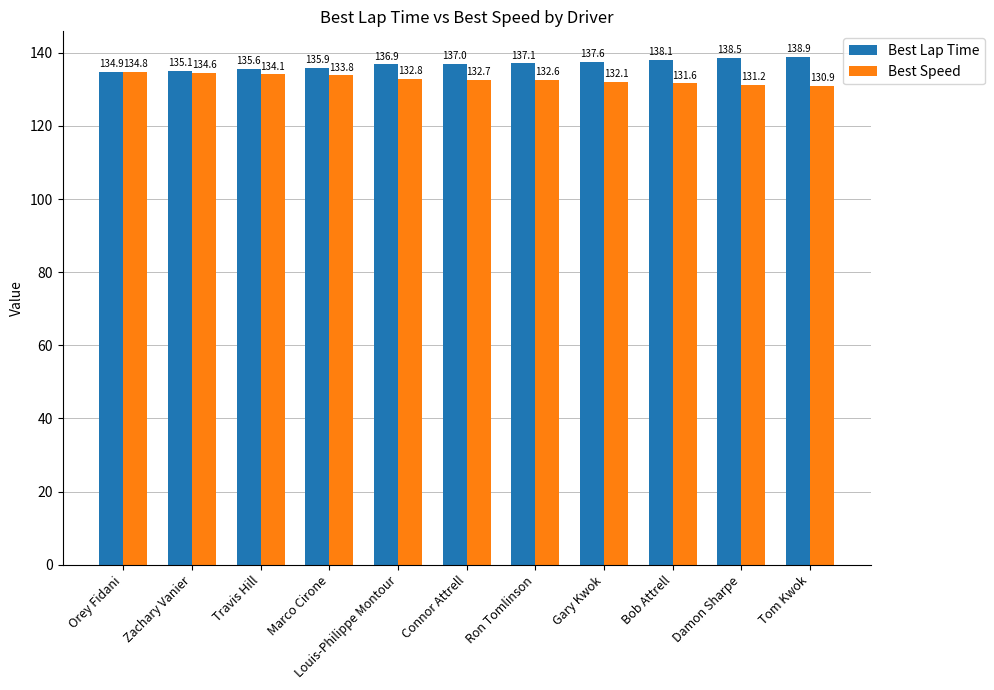

Are the bars grouped side by side (vs. stacked)?

Yes